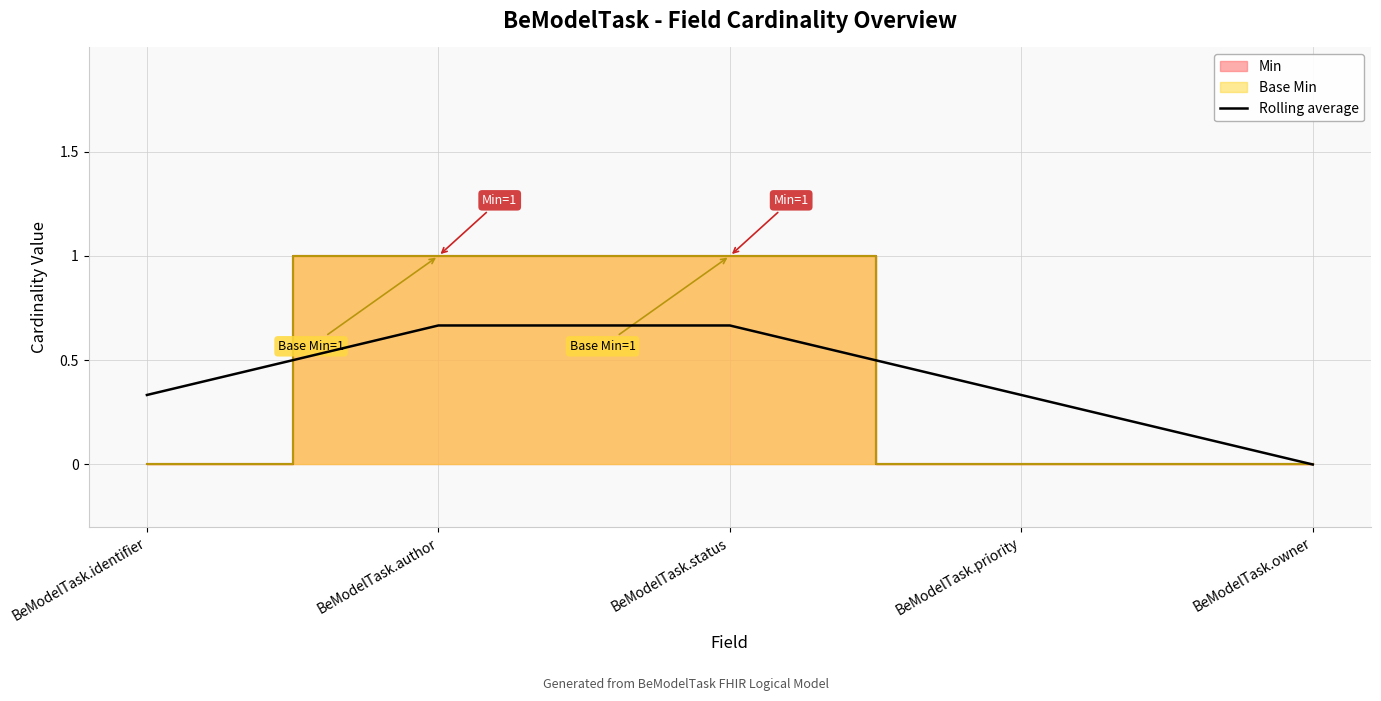

How many lines are shown in the chart?

1